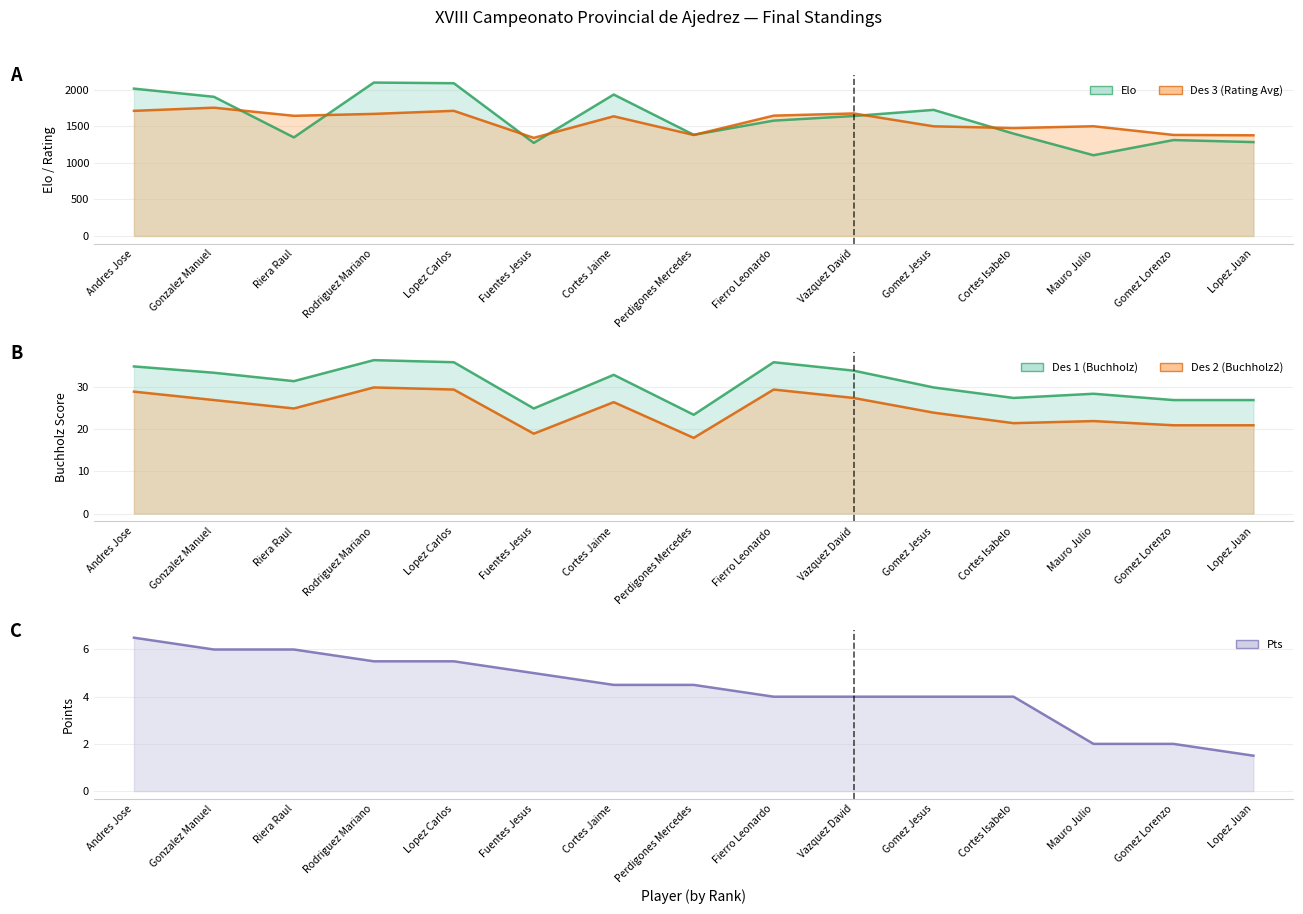

What is the total value across all series at Gonzalez Manuel?

3727.5